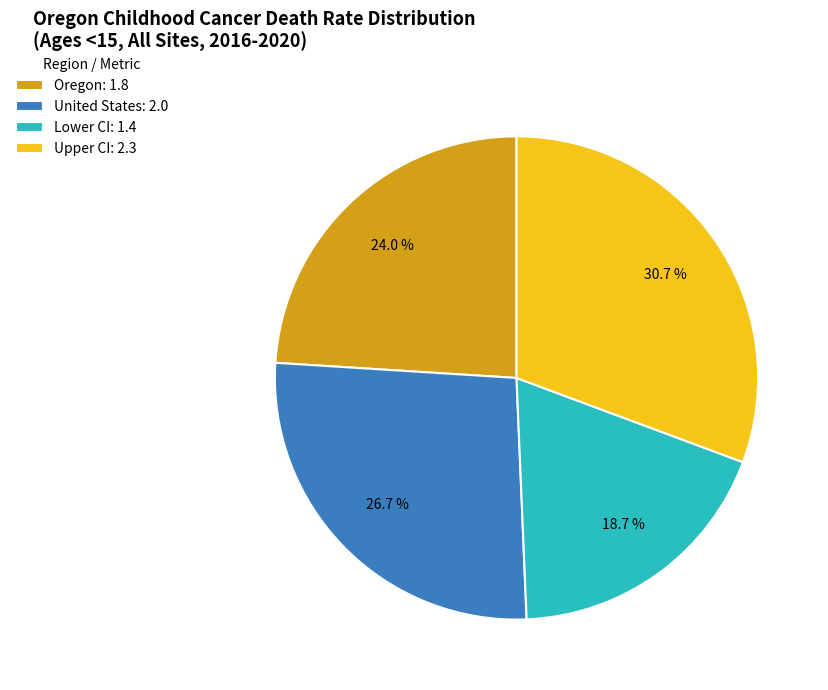

Which slice is the smallest?

Lower CI